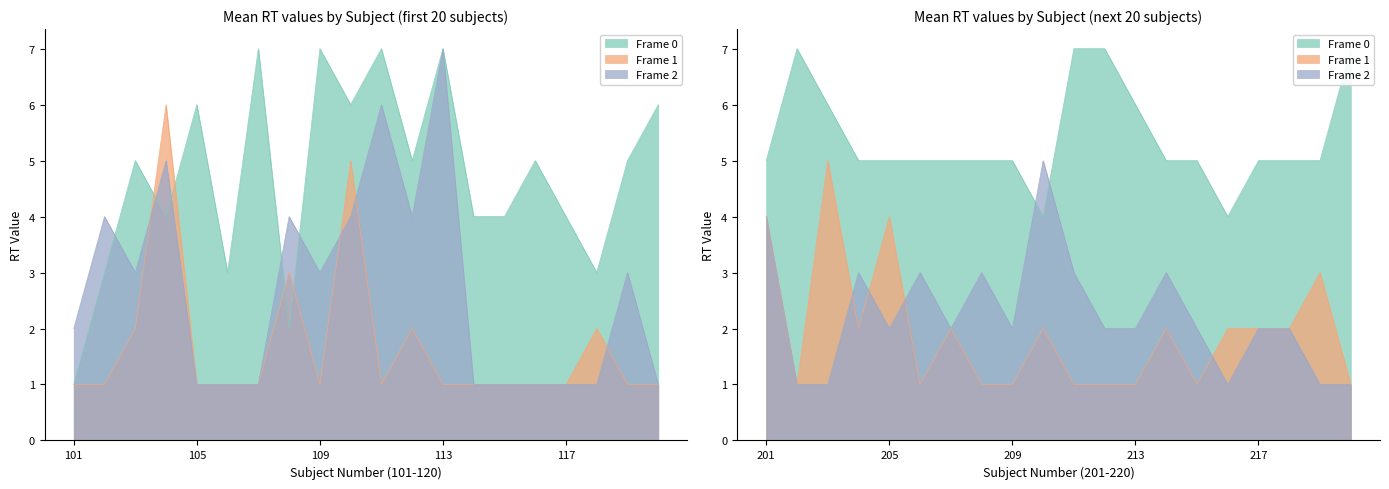

True or false: Frame 2 (16RT) has a value of 5 at 206.

False